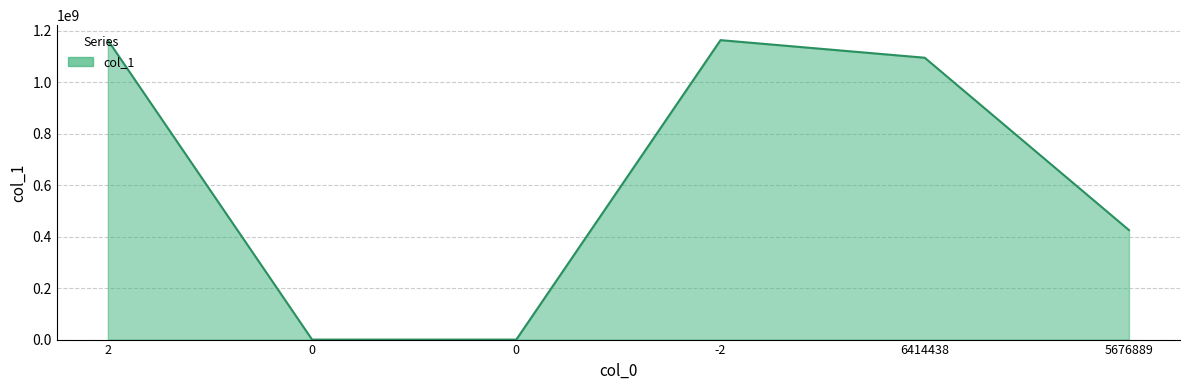

At which label does the data first exceed 1095872698?

2